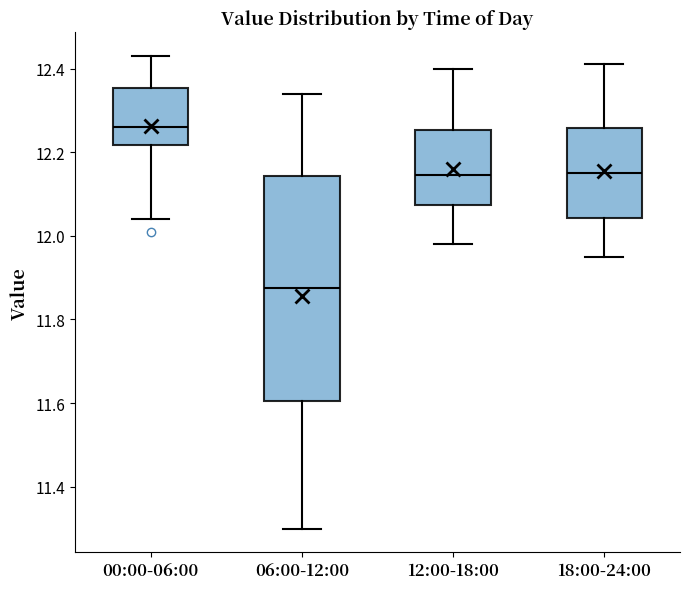

Reading left to right, read every box against the y-axis: the position of its median line, the range the box covers, and the ends of its whiskers. The values are not printed on the chart, so give them approximately, as read against the axis.

00:00-06:00: median 12.26, box 12.22 to 12.36, whiskers 12.04 to 12.44
06:00-12:00: median 11.88, box 11.60 to 12.14, whiskers 11.30 to 12.34
12:00-18:00: median 12.14, box 12.08 to 12.26, whiskers 11.98 to 12.40
18:00-24:00: median 12.16, box 12.04 to 12.26, whiskers 11.96 to 12.42